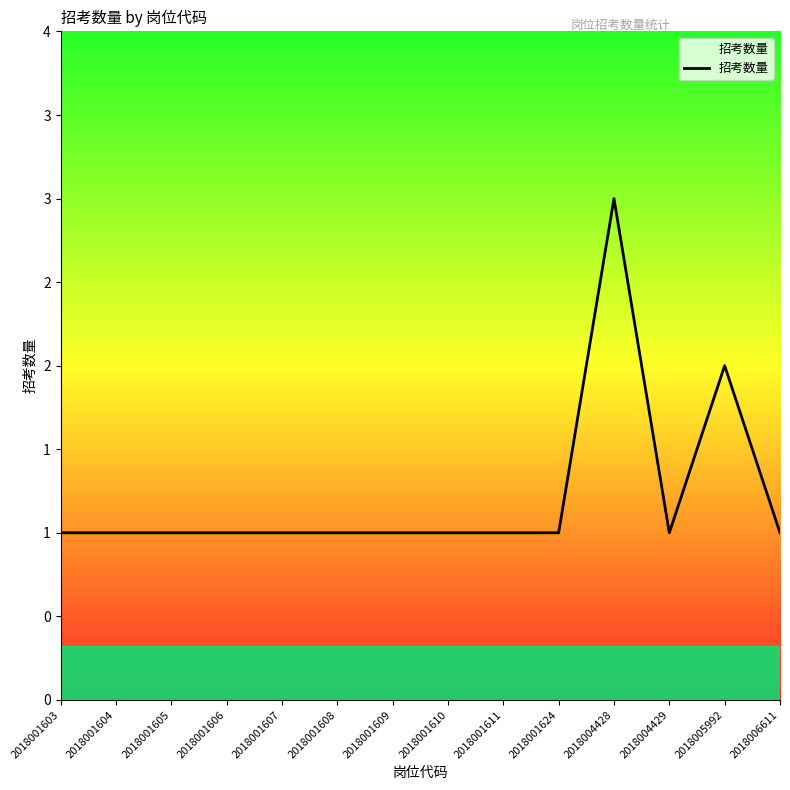

List the labels in order of value, smallest first.

2018001603, 2018001604, 2018001605, 2018001606, 2018001607, 2018001608, 2018001609, 2018001610, 2018001611, 2018001624, 2018004429, 2018006611, 2018005992, 2018004428